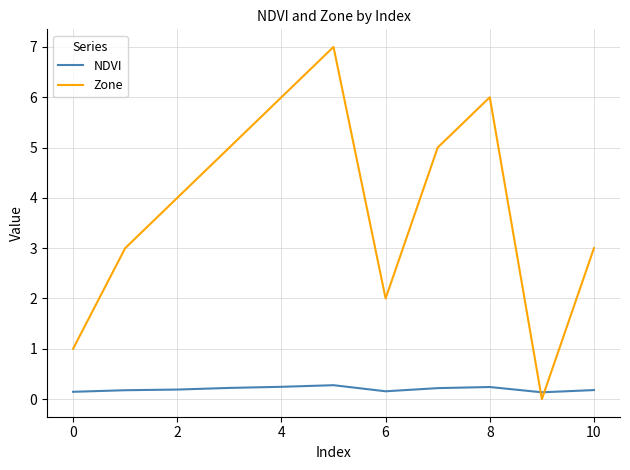

List the series in order of their peak value, highest first.

Zone, NDVI